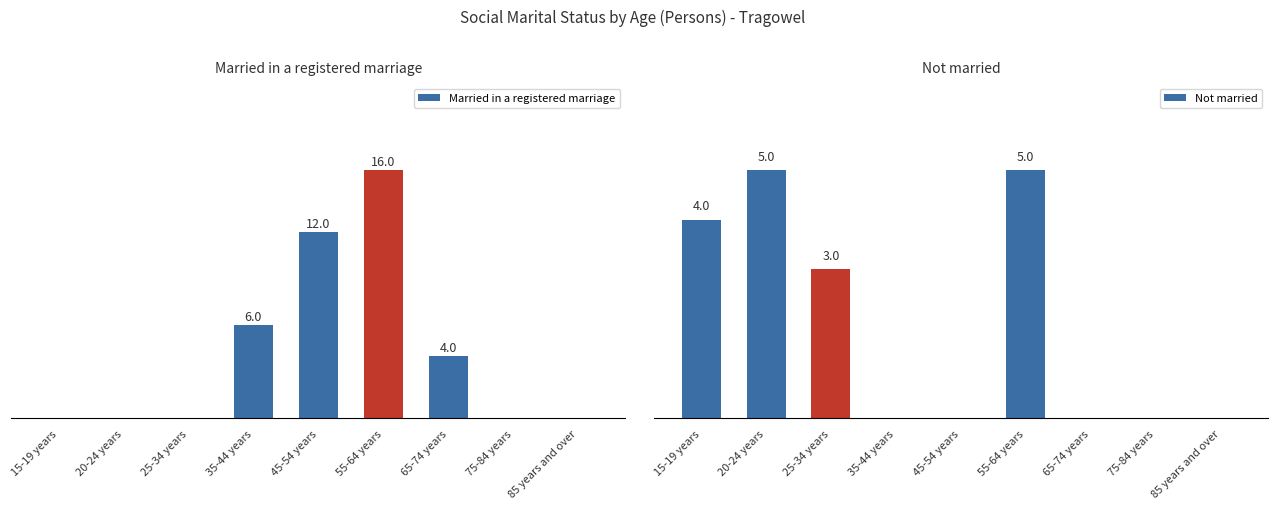

Reading left to right, extract all data points from this chart.

Married in a registered marriage: 0	0	0	6	12	16	4	0	0
Not married: 4	5	3	0	0	5	0	0	0